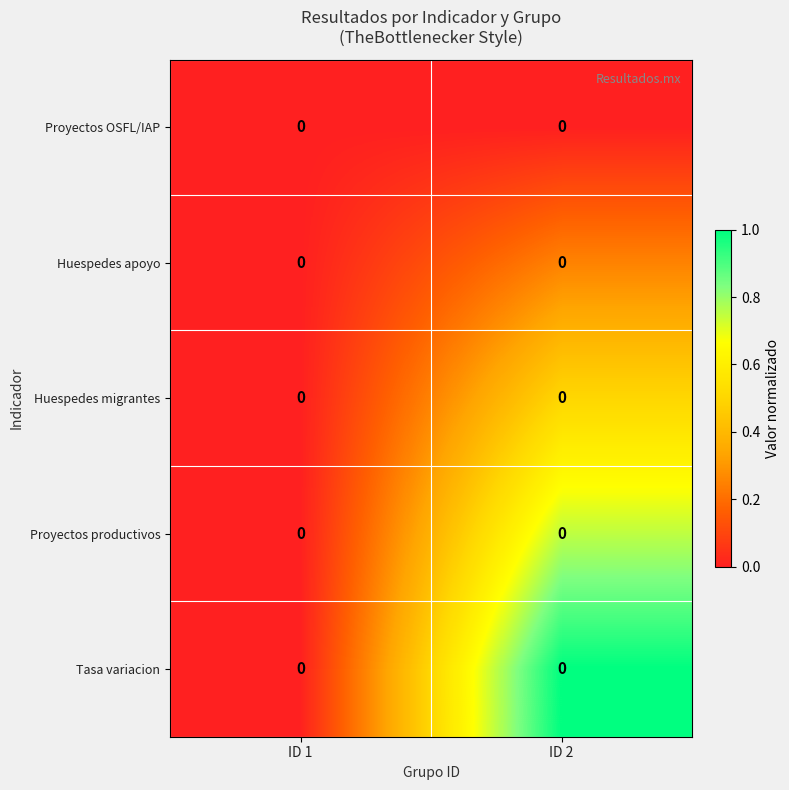

At how many categories does at least one series exceed 0?

1